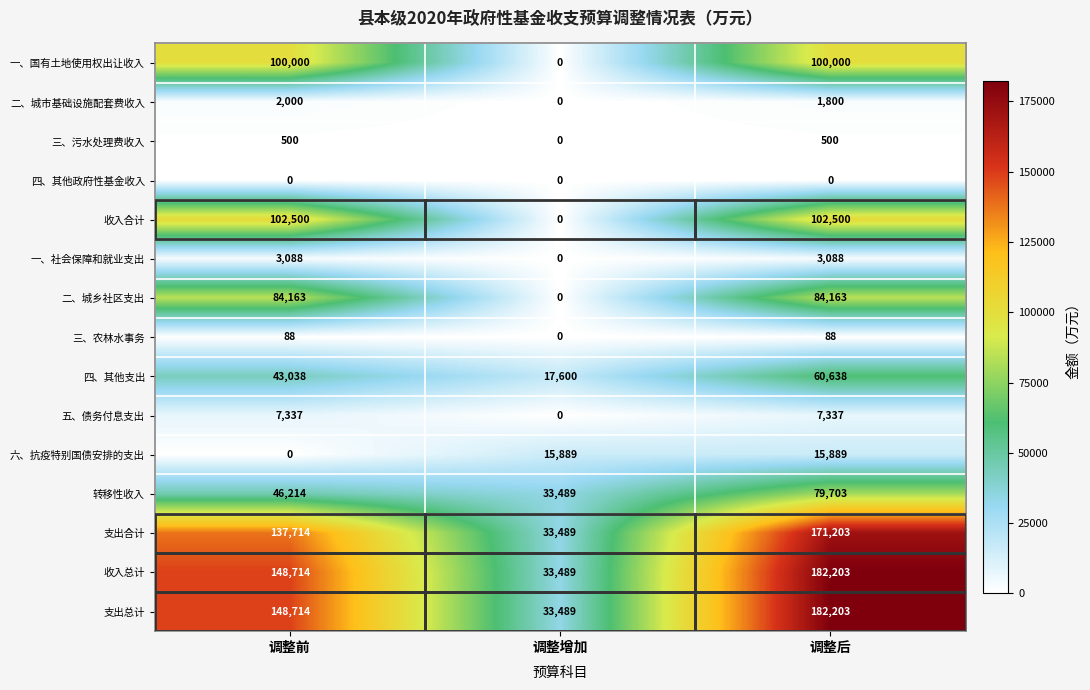

Where is 二、城乡社区支出 nearest to the value 42081?

调整增加